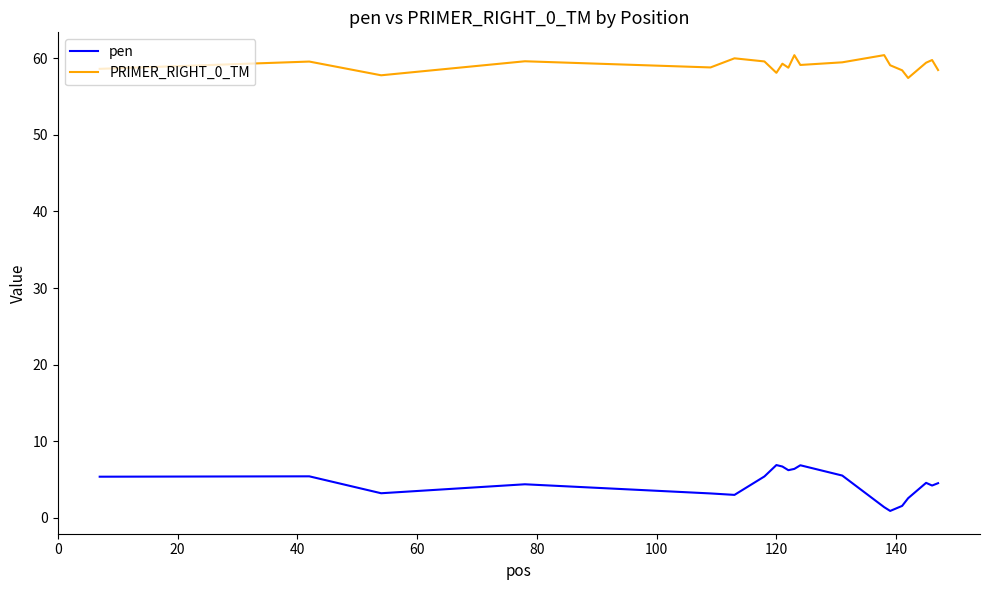

Which series has the largest total across all categories?

PRIMER_RIGHT_0_TM